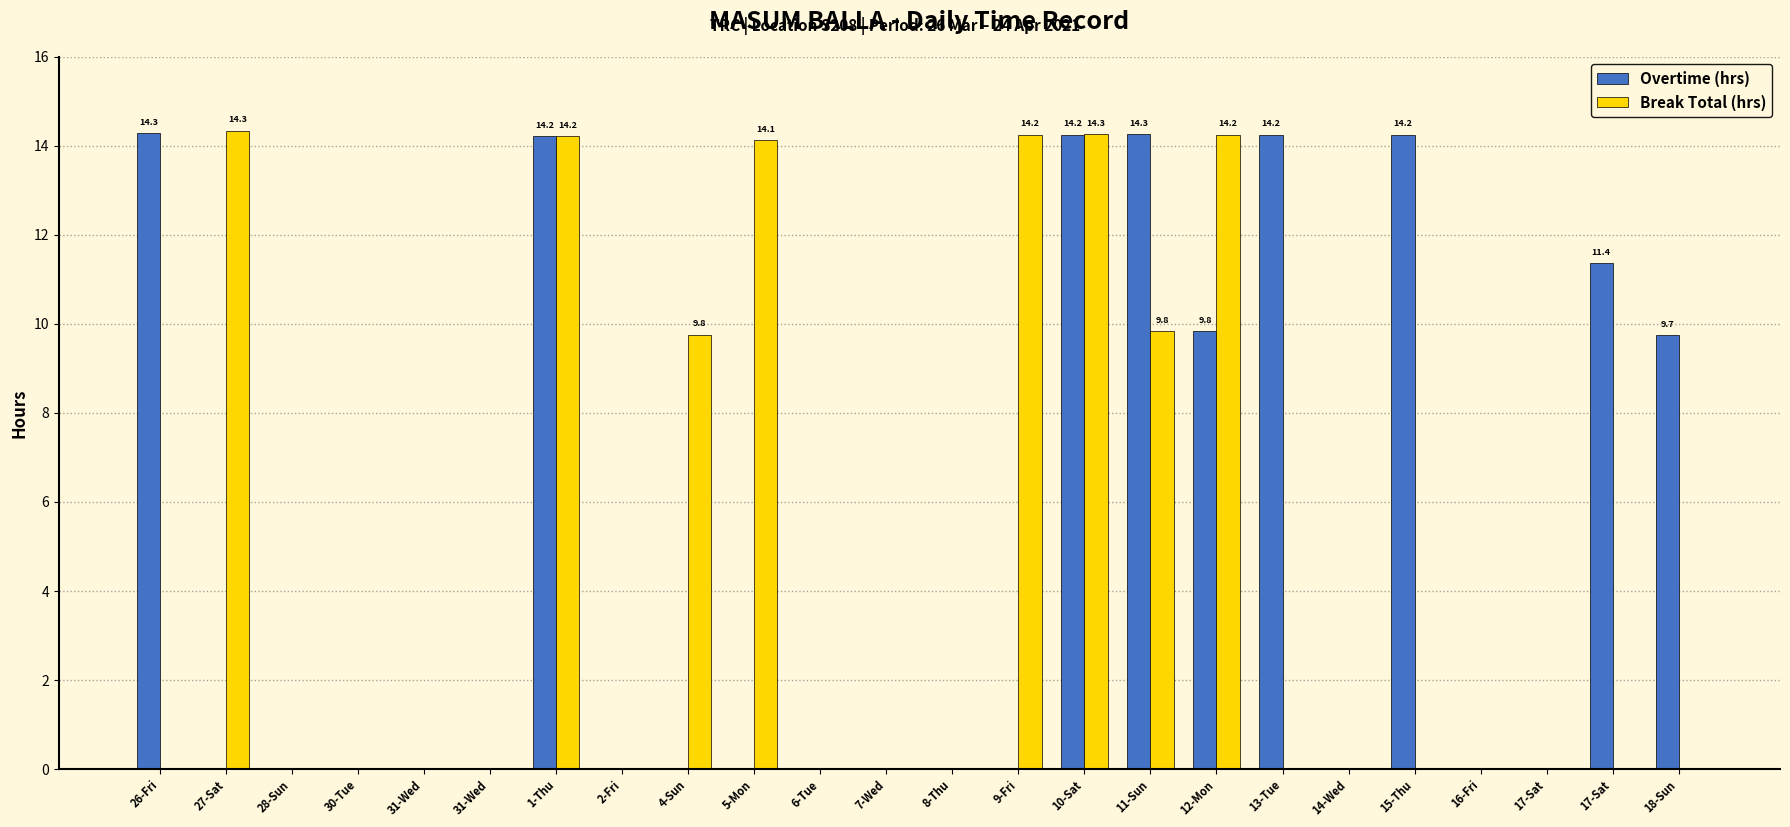

How many data points does each series have?

24